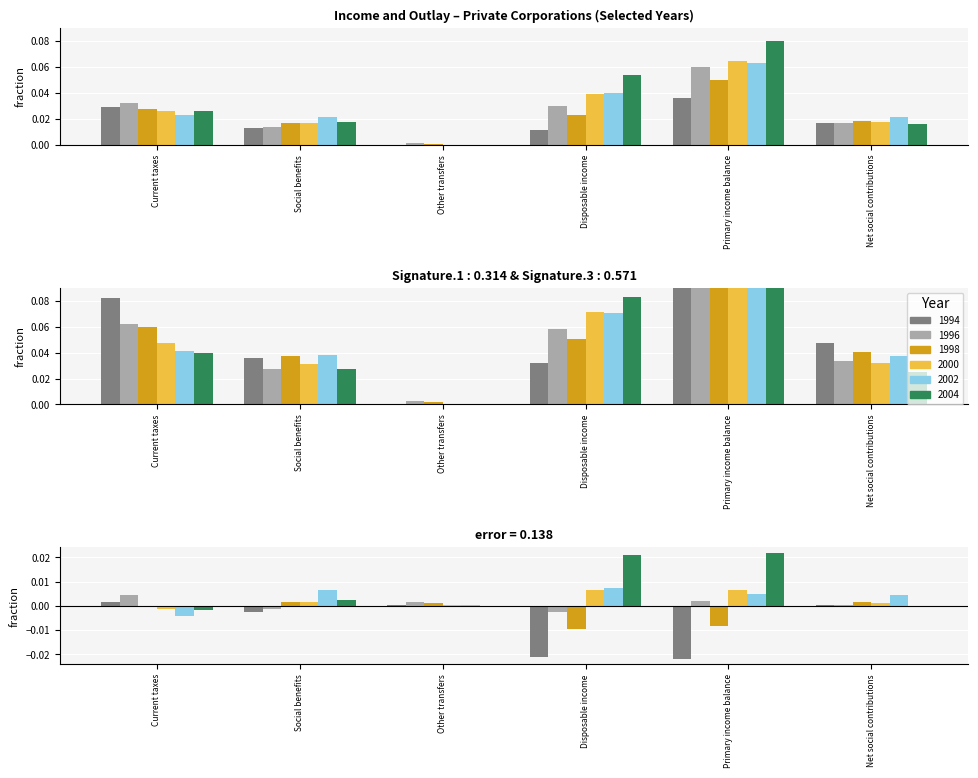

Rank the categories by 2004 value from highest to lowest.

Primary income balance, Disposable income, Current taxes, Social benefits, Net social contributions, Other transfers